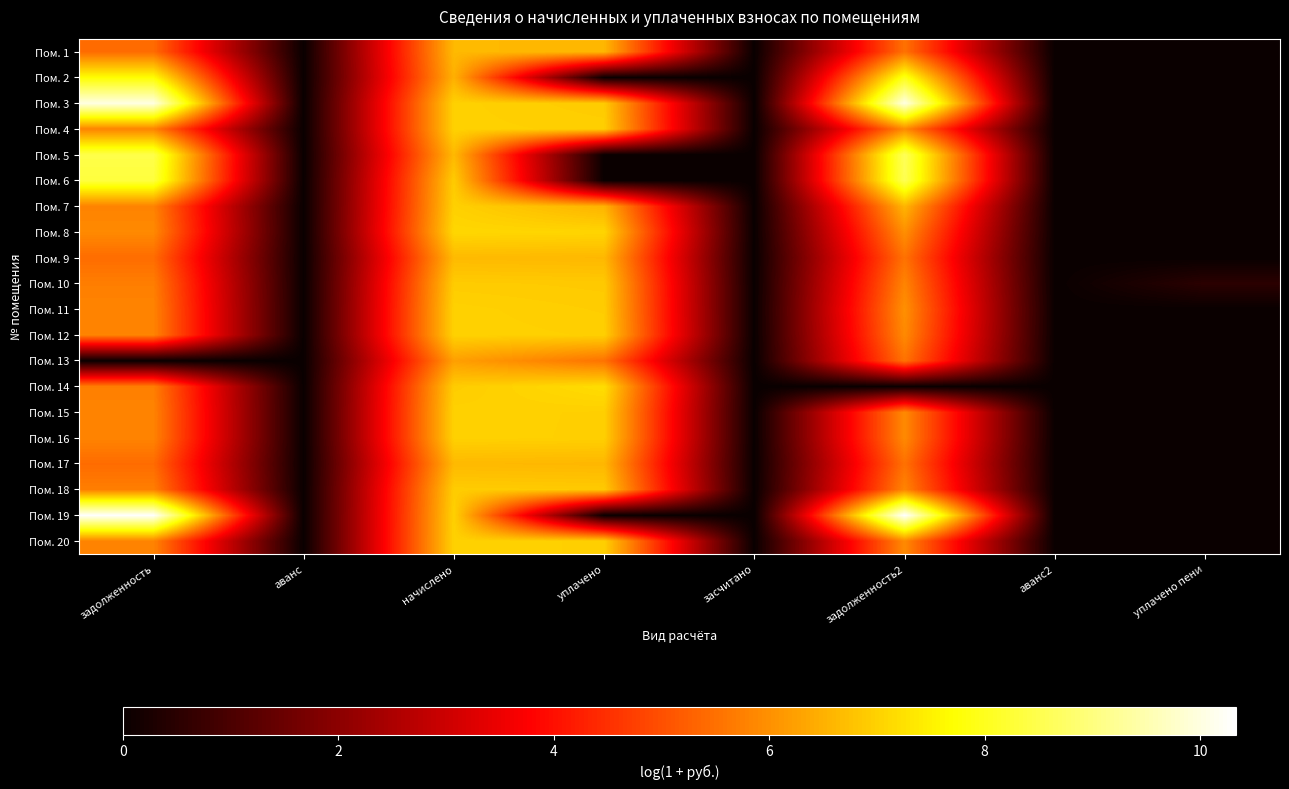

At which category is the sum across all series the highest?

начислено